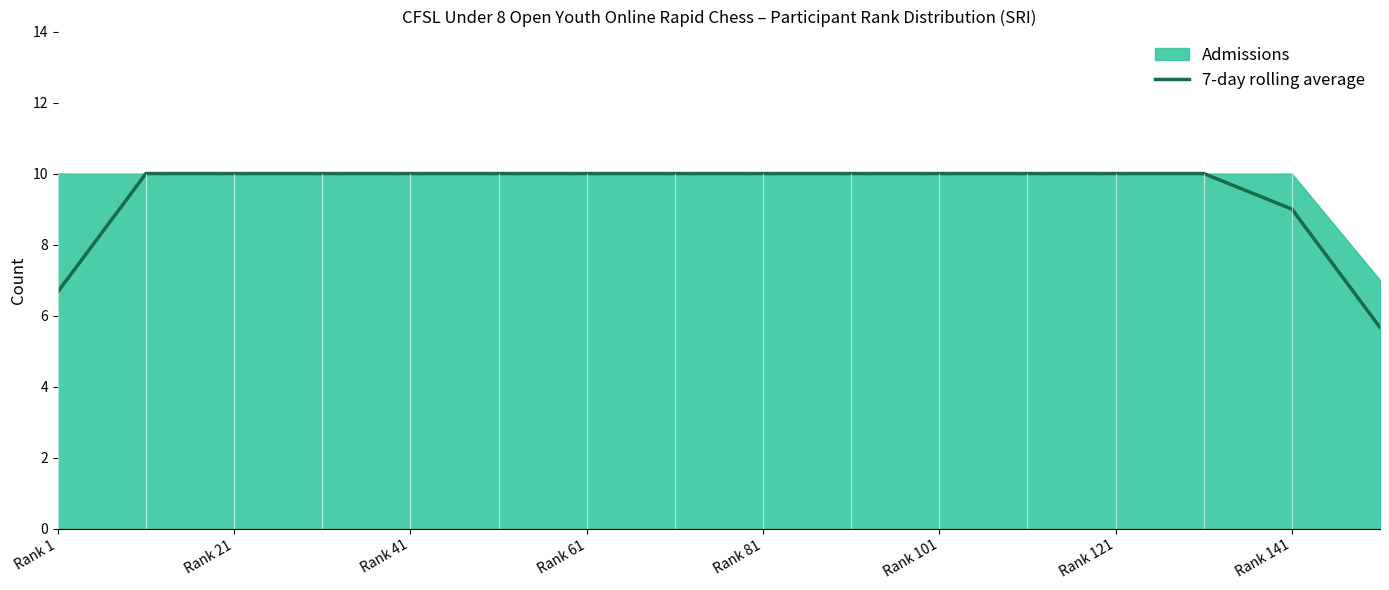

At which label is the value closest to 7?

Rank 1